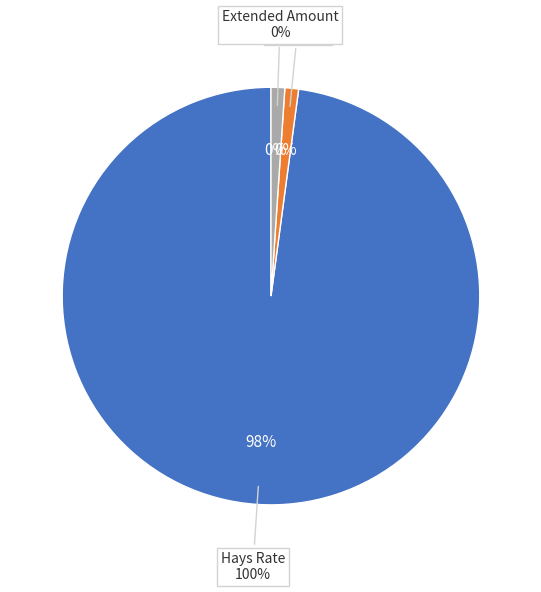

What is the majority slice?

Hays Rate